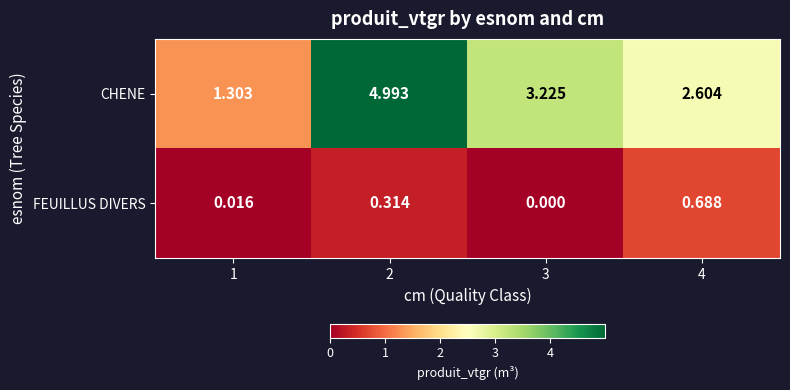

How many series are shown in this chart?

2